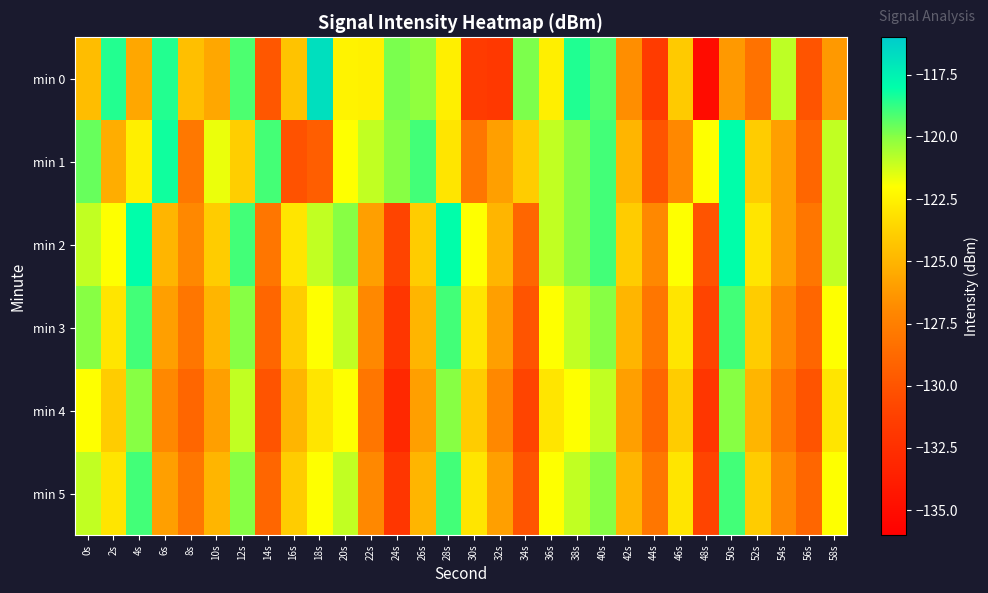

Reading left to right, transcribe all the data shown in this chart.

min 0: 0s=-124.7	2s=-118.5	4s=-125.6	6s=-118.5	8s=-124.5	10s=-125.6	12s=-119.2	14s=-129.8	16s=-124.4	18s=-116.8	20s=-122.4	22s=-122.5	24s=-119.8	26s=-120.2	28s=-122.6	30s=-131.6	32s=-131.8	34s=-119.9	36s=-122.6	38s=-118.5	40s=-119.2	42s=-126.7	44s=-131.6	46s=-124.1	48s=-135.0	50s=-126.2	52s=-128.3	54s=-120.9	56s=-130.0	58s=-126.2
min 1: 0s=-119.5	2s=-125.4	4s=-122.6	6s=-118.2	8s=-127.9	10s=-121.7	12s=-123.9	14s=-119.0	16s=-130.1	18s=-129.4	20s=-122.0	22s=-121.0	24s=-120.0	26s=-119.0	28s=-123.0	30s=-128.0	32s=-126.0	34s=-124.0	36s=-121.0	38s=-120.0	40s=-119.0	42s=-125.0	44s=-130.0	46s=-127.0	48s=-122.0	50s=-118.0	52s=-124.0	54s=-126.0	56s=-129.0	58s=-121.0
min 2: 0s=-121.0	2s=-122.0	4s=-118.0	6s=-125.0	8s=-127.0	10s=-124.0	12s=-119.0	14s=-128.0	16s=-123.0	18s=-121.0	20s=-120.0	22s=-126.0	24s=-131.0	26s=-124.0	28s=-118.0	30s=-122.0	32s=-125.0	34s=-129.0	36s=-121.0	38s=-120.0	40s=-119.0	42s=-124.0	44s=-127.0	46s=-122.0	48s=-130.0	50s=-118.0	52s=-123.0	54s=-126.0	56s=-128.0	58s=-121.0
min 3: 0s=-120.0	2s=-123.0	4s=-119.0	6s=-126.0	8s=-128.0	10s=-125.0	12s=-120.0	14s=-129.0	16s=-124.0	18s=-122.0	20s=-121.0	22s=-127.0	24s=-132.0	26s=-125.0	28s=-119.0	30s=-123.0	32s=-126.0	34s=-130.0	36s=-122.0	38s=-121.0	40s=-120.0	42s=-125.0	44s=-128.0	46s=-123.0	48s=-131.0	50s=-119.0	52s=-124.0	54s=-127.0	56s=-129.0	58s=-122.0
min 4: 0s=-122.0	2s=-124.0	4s=-120.0	6s=-127.0	8s=-129.0	10s=-126.0	12s=-121.0	14s=-130.0	16s=-125.0	18s=-123.0	20s=-122.0	22s=-128.0	24s=-133.0	26s=-126.0	28s=-120.0	30s=-124.0	32s=-127.0	34s=-131.0	36s=-123.0	38s=-122.0	40s=-121.0	42s=-126.0	44s=-129.0	46s=-124.0	48s=-132.0	50s=-120.0	52s=-125.0	54s=-128.0	56s=-130.0	58s=-123.0
min 5: 0s=-121.0	2s=-123.0	4s=-119.0	6s=-126.0	8s=-128.0	10s=-125.0	12s=-120.0	14s=-129.0	16s=-124.0	18s=-122.0	20s=-121.0	22s=-127.0	24s=-132.0	26s=-125.0	28s=-119.0	30s=-123.0	32s=-126.0	34s=-130.0	36s=-122.0	38s=-121.0	40s=-120.0	42s=-125.0	44s=-128.0	46s=-123.0	48s=-131.0	50s=-119.0	52s=-124.0	54s=-127.0	56s=-129.0	58s=-122.0